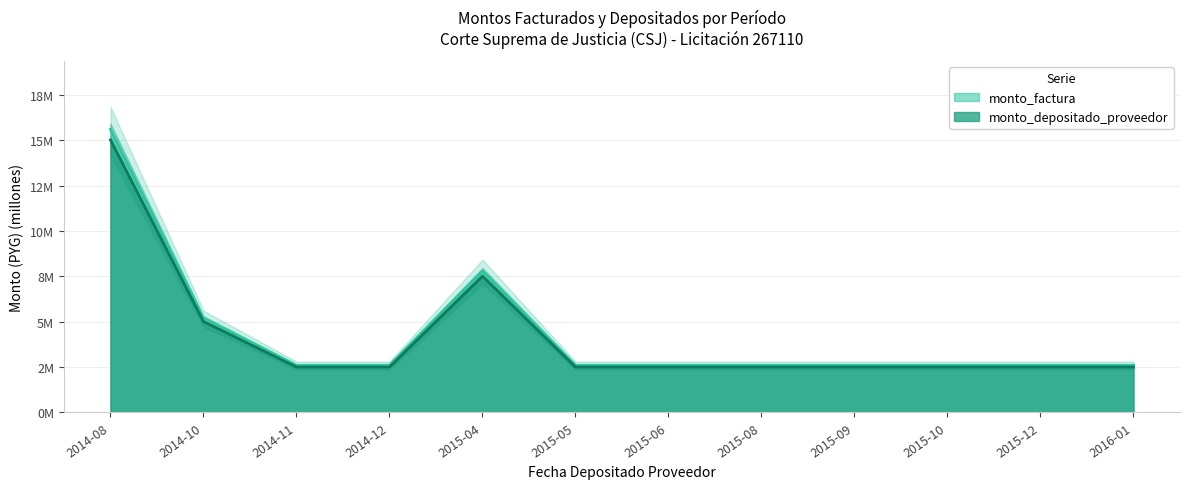

Which series changed the most between 2015-09 and 2015-10?

monto_factura